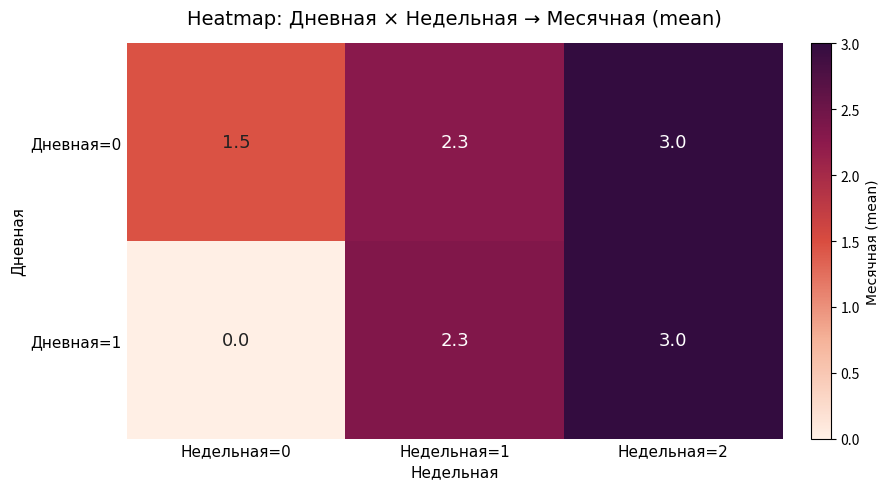

Reading right to left, extract all data points from this chart.

Дневная=0: Недельная=2=3.0	Недельная=1=2.3	Недельная=0=1.5
Дневная=1: Недельная=2=3.0	Недельная=1=2.3	Недельная=0=0.0